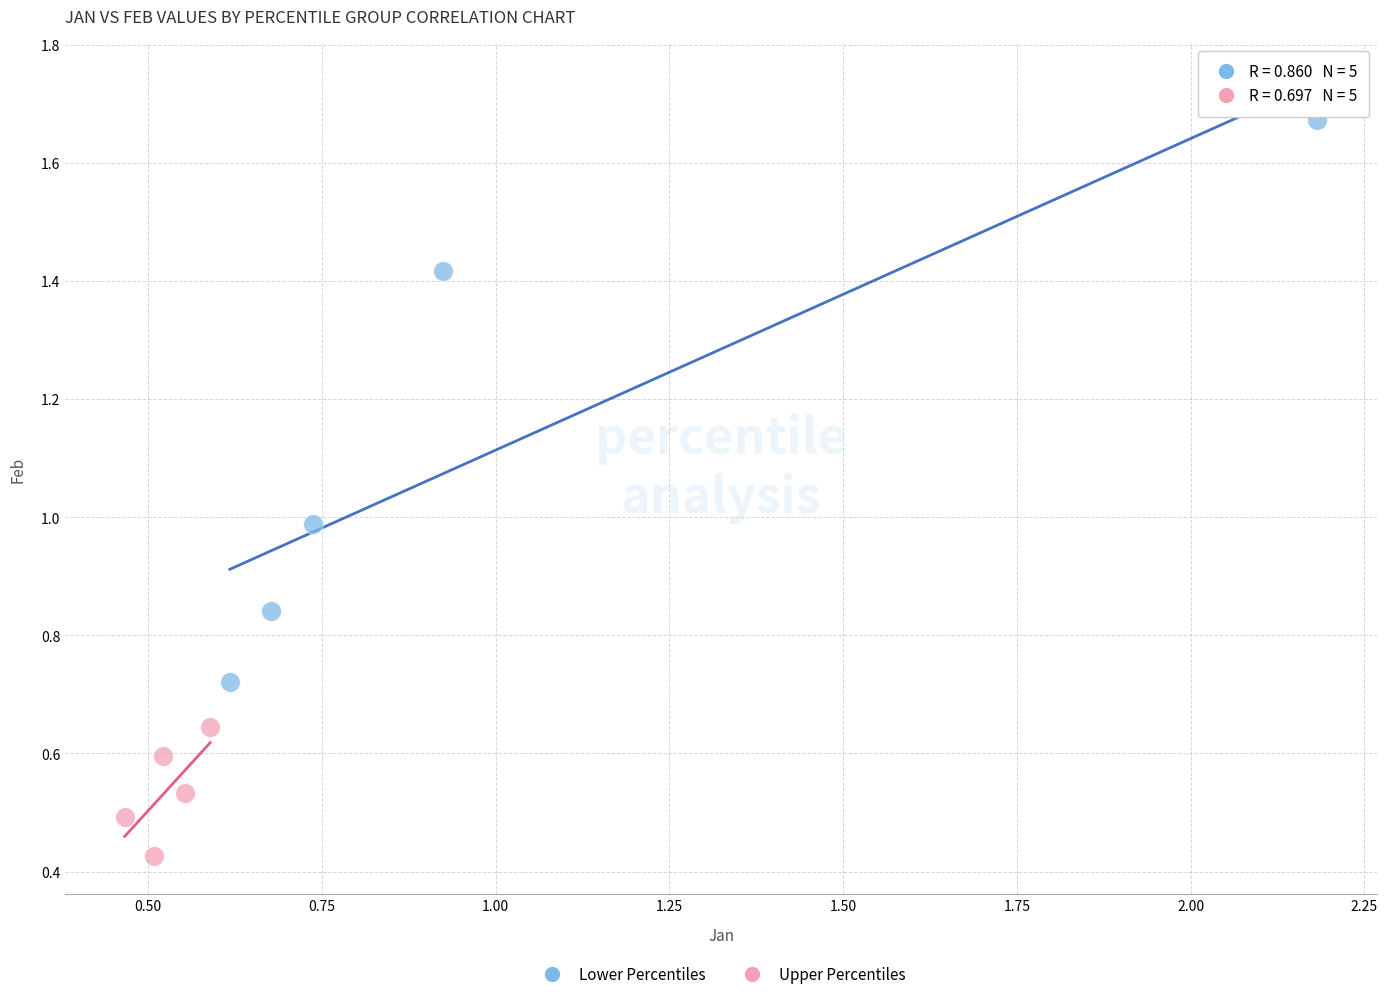

Which series contains the highest Y value?

Lower Percentiles